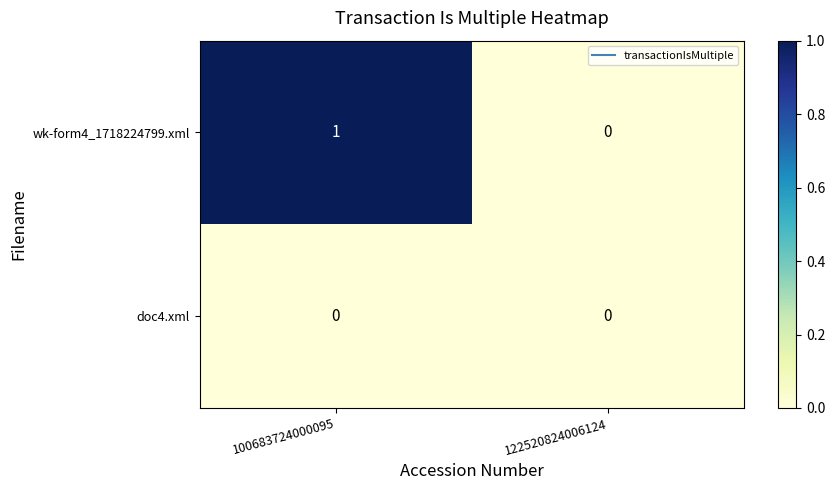

Between 100683724000095 and 122520824006124, which series saw the biggest shift?

wk-form4_1718224799.xml